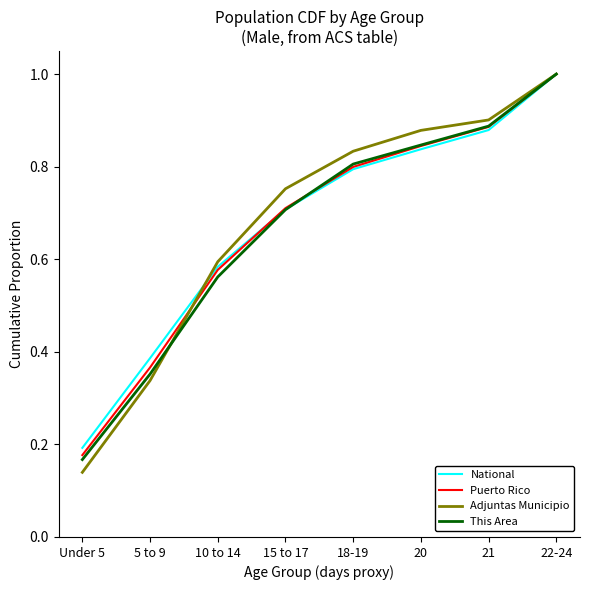

What are all the series names shown in the legend?

National, Puerto Rico, Adjuntas Municipio, This Area